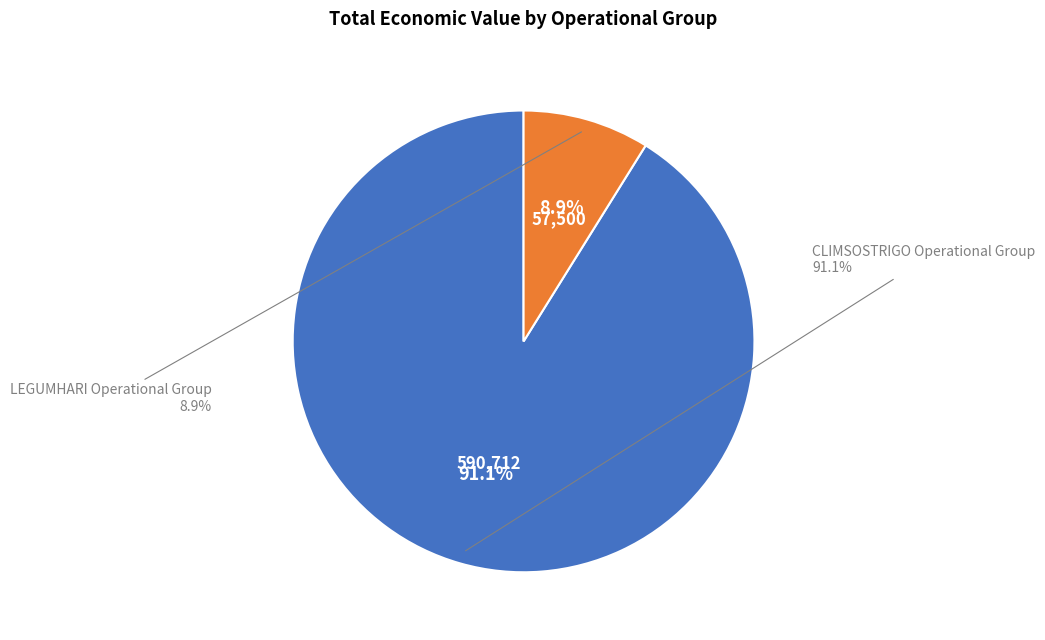

What is the total percentage of CLIMSOSTRIGO Operational Group and LEGUMHARI Operational Group?

100.0%